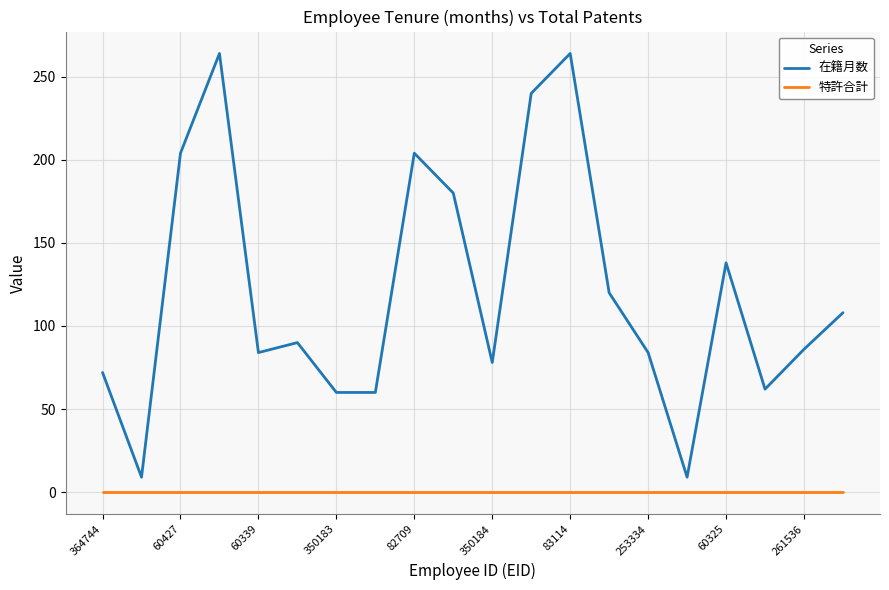

What is the highest value of the 在籍月数 series?

264